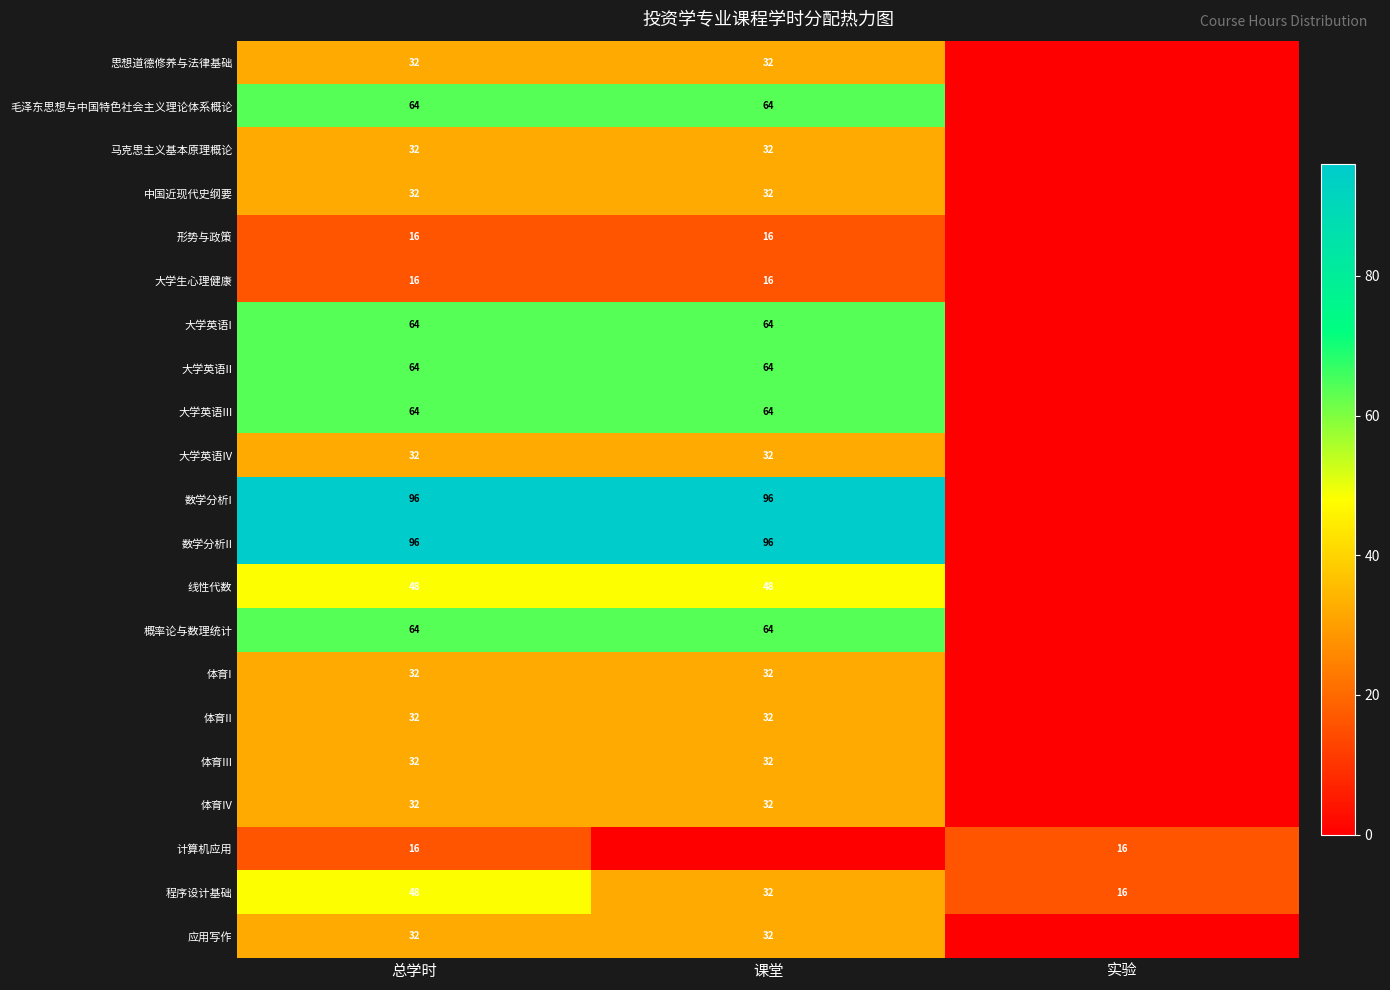

What is the total value across all series at 总学时?

944